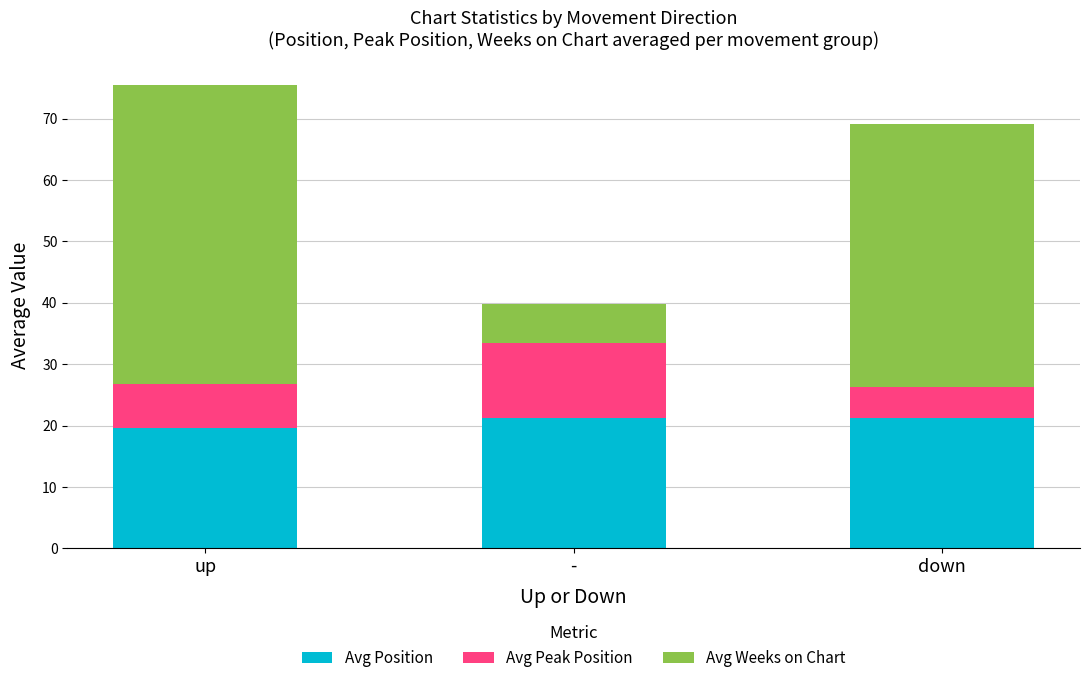

What is the maximum value for Avg Position?

21.3